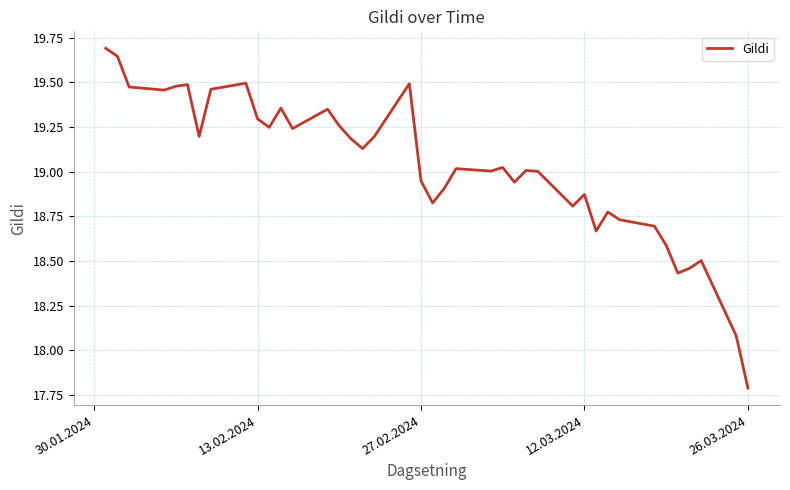

What is the smallest value displayed?

17.8